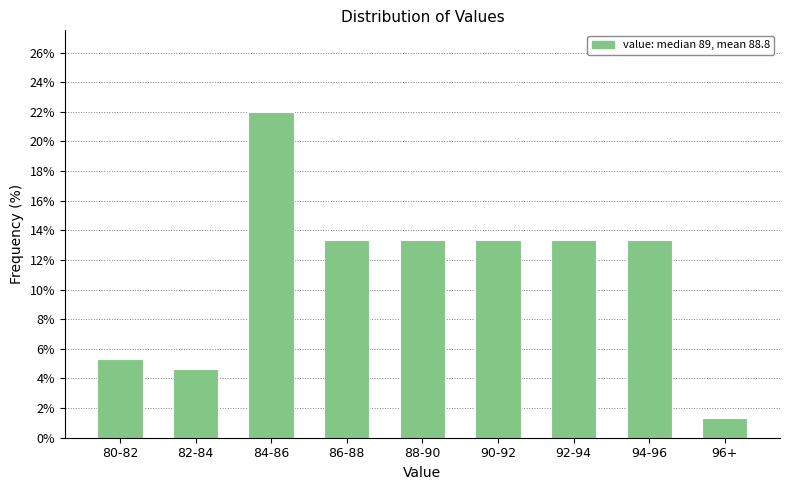

Reading right to left, extract all data points from this chart.

96+=1.3	94-96=13.3	92-94=13.3	90-92=13.3	88-90=13.3	86-88=13.3	84-86=22.0	82-84=4.7	80-82=5.3